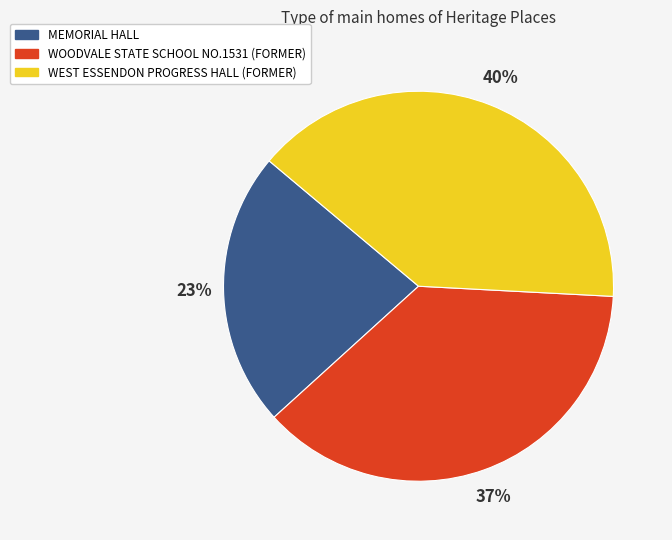

Which category has the smallest portion of the pie?

MEMORIAL HALL